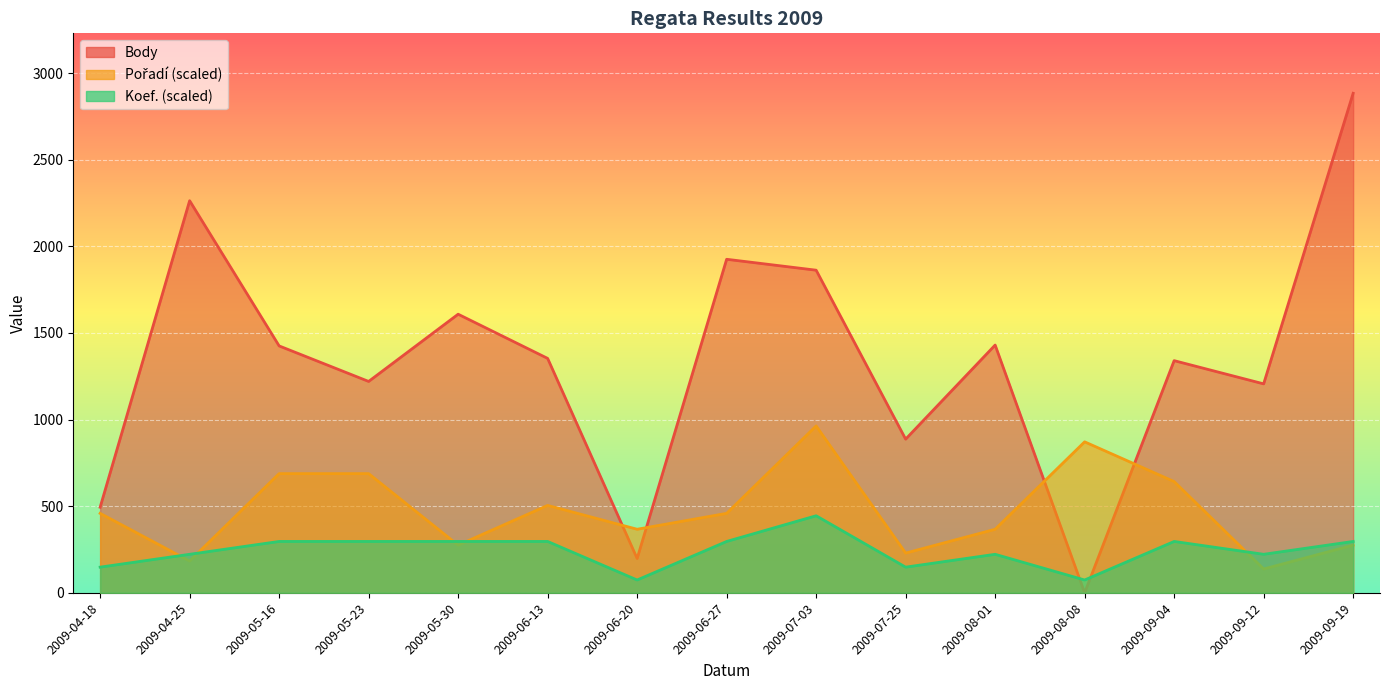

What is the lowest value of the Koef. series?

74.1